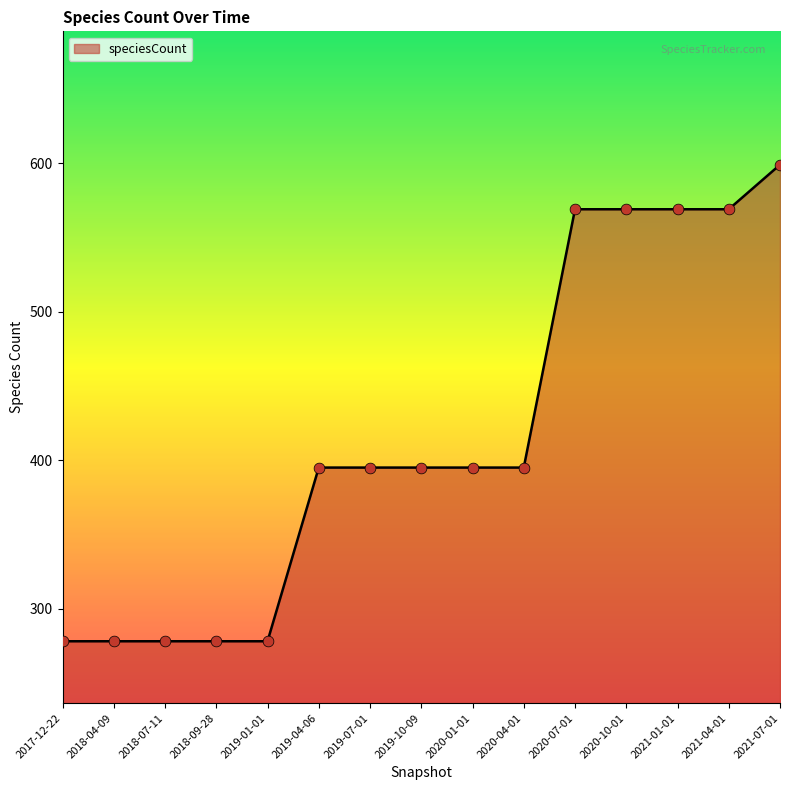

What is the ratio of the value at 2018-09-28 to the value at 2019-10-09?

0.7